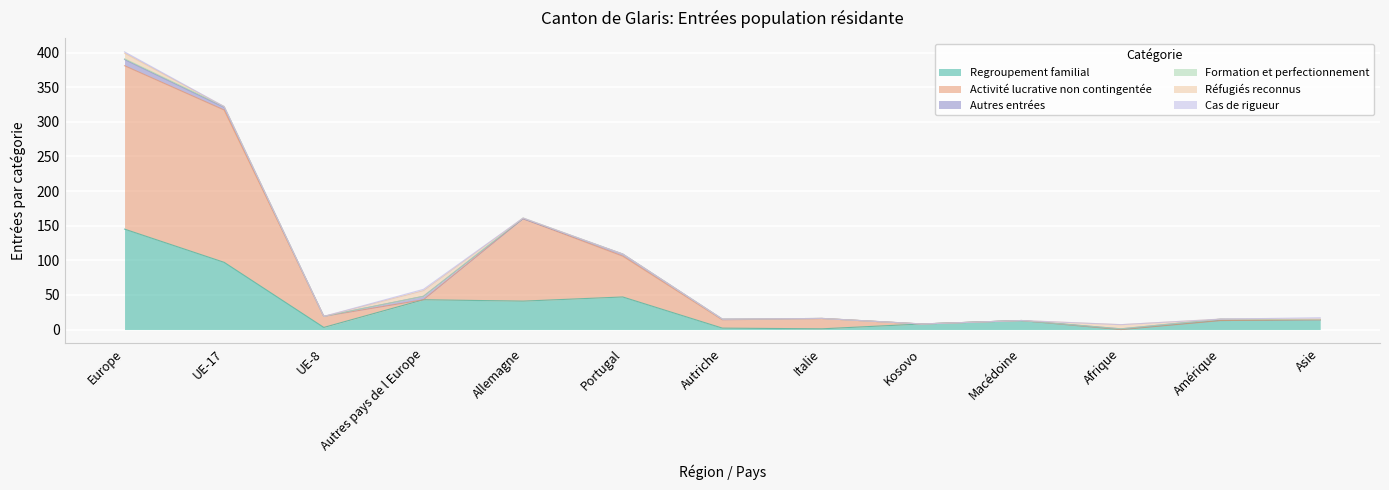

Reading left to right, transcribe all the data shown in this chart.

Regroupement familial: Europe=145	UE-17=97	UE-8=3	Autres pays de l Europe=43	Allemagne=41	Portugal=47	Autriche=2	Italie=1	Kosovo=8	Macédoine=13	Afrique=0	Amérique=13	Asie=14
Activité lucrative non contingentée: Europe=236	UE-17=220	UE-8=16	Autres pays de l Europe=0	Allemagne=119	Portugal=59	Autriche=12	Italie=15	Kosovo=0	Macédoine=0	Afrique=0	Amérique=0	Asie=0
Autres entrées: Europe=9	UE-17=4	UE-8=0	Autres pays de l Europe=5	Allemagne=0	Portugal=3	Autriche=1	Italie=0	Kosovo=0	Macédoine=0	Afrique=1	Amérique=2	Asie=0
Formation et perfectionnement: Europe=1	UE-17=1	UE-8=0	Autres pays de l Europe=0	Allemagne=1	Portugal=0	Autriche=0	Italie=0	Kosovo=0	Macédoine=0	Afrique=0	Amérique=0	Asie=0
Réfugiés reconnus: Europe=8	UE-17=0	UE-8=0	Autres pays de l Europe=8	Allemagne=0	Portugal=0	Autriche=0	Italie=0	Kosovo=0	Macédoine=0	Afrique=6	Amérique=0	Asie=1
Cas de rigueur: Europe=2	UE-17=0	UE-8=0	Autres pays de l Europe=2	Allemagne=0	Portugal=0	Autriche=0	Italie=0	Kosovo=0	Macédoine=0	Afrique=0	Amérique=0	Asie=2